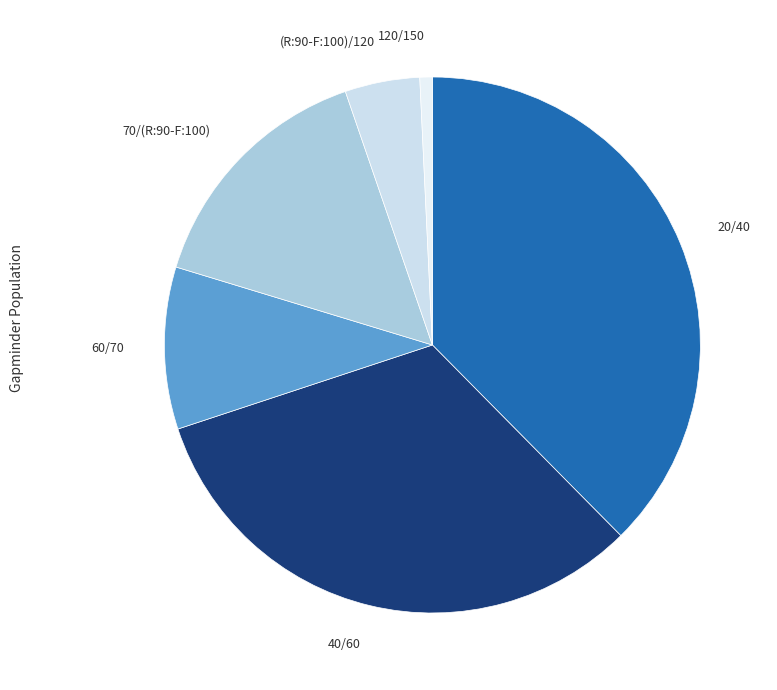

The 70/(R:90-F:100) slice represents 15% of the pie. True or false?

True